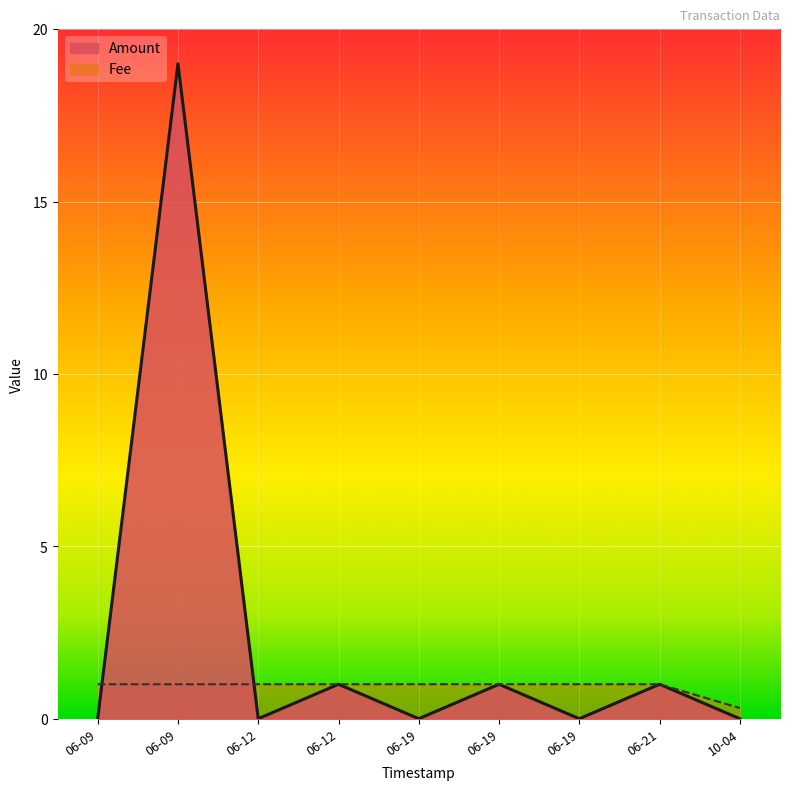

Rank the series by their maximum value, from highest to lowest.

Amount, Fee